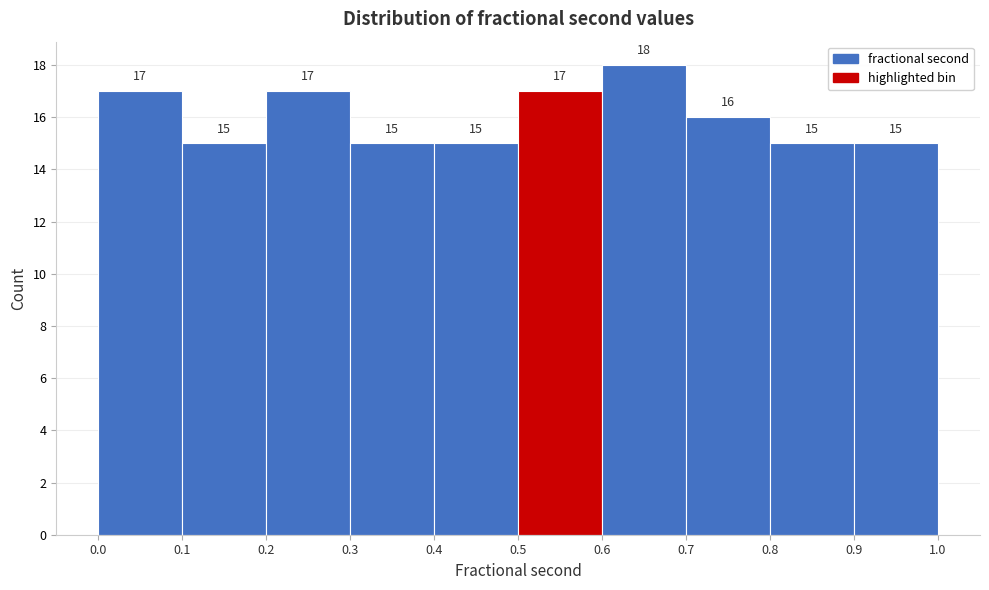

Reading left to right, transcribe this chart: for each bar, give the range it covers on the x-axis and its height.

0.0 to 0.1: 17
0.1 to 0.2: 15
0.2 to 0.3: 17
0.3 to 0.4: 15
0.4 to 0.5: 15
0.5 to 0.6: 17
0.6 to 0.7: 18
0.7 to 0.8: 16
0.8 to 0.9: 15
0.9 to 1.0: 15